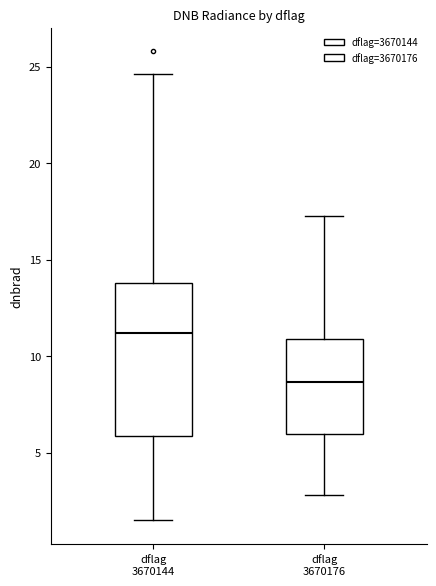

Reading left to right, read every box against the y-axis: the position of its median line, the range the box covers, and the ends of its whiskers. The values are not printed on the chart, so give them approximately, as read against the axis.

dflag 3670144: median 11.0, box 6.0 to 14.0, whiskers 1.5 to 24.5
dflag 3670176: median 8.5, box 6.0 to 11.0, whiskers 3.0 to 17.0